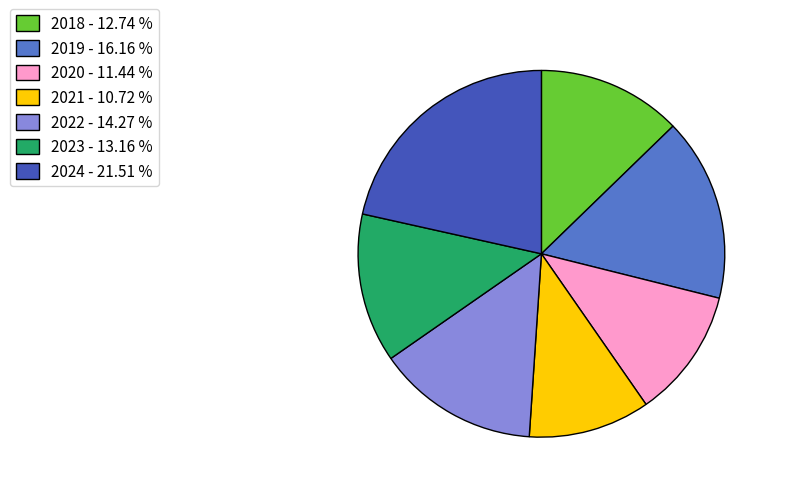

Does 2018 account for over 50% of the chart?

No